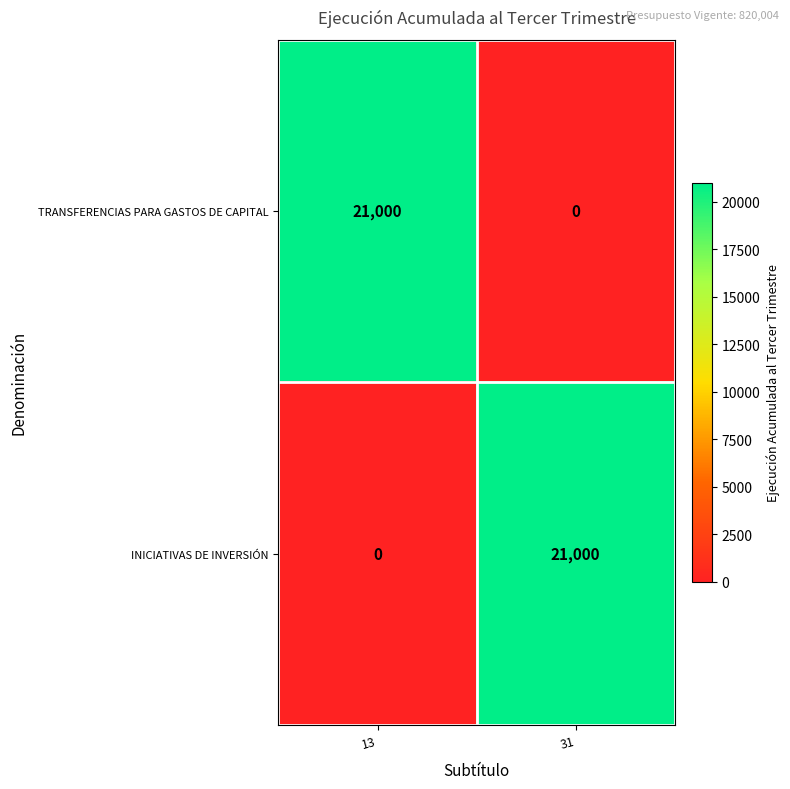

Reading left to right, list all the values displayed in this chart.

TRANSFERENCIAS PARA GASTOS DE CAPITAL: 13=21000	31=0
INICIATIVAS DE INVERSIÓN: 13=0	31=21000